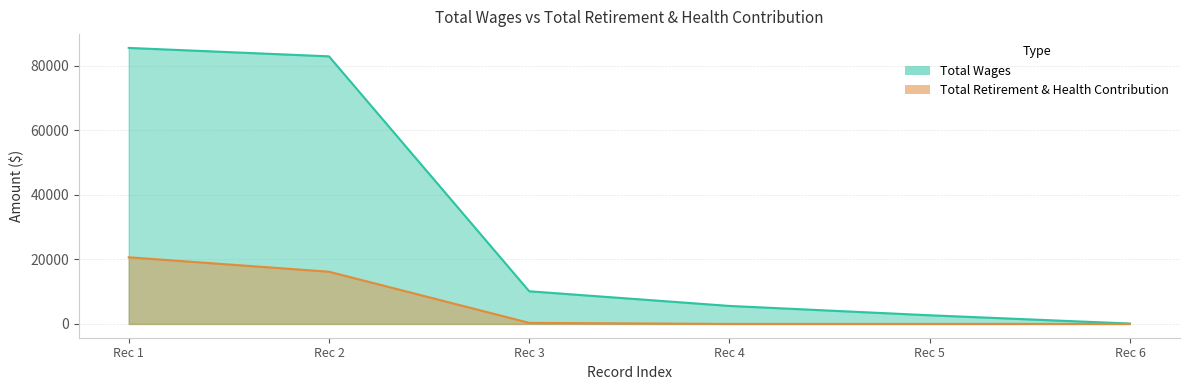

What is the value of the Total Wages point at the 4th from the left?

5575